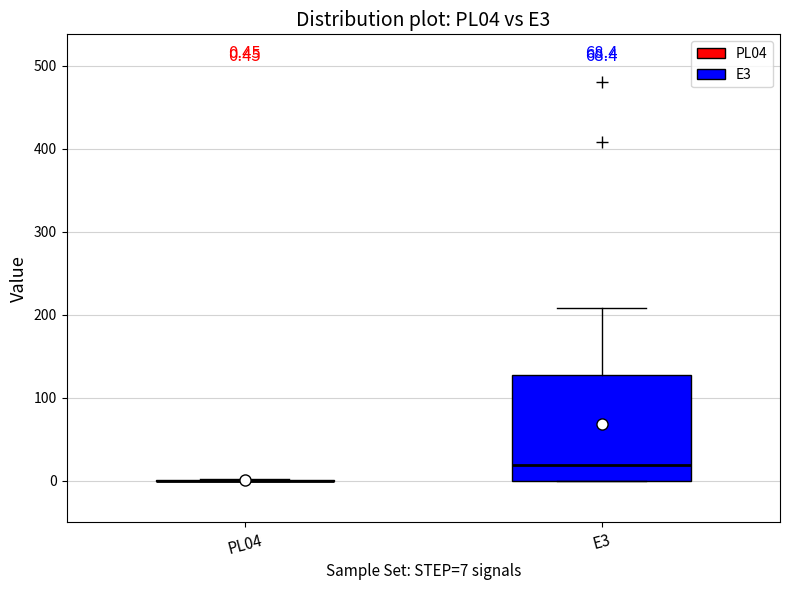

Comparing the boxes themselves (not the whiskers), which one is the tallest?

E3